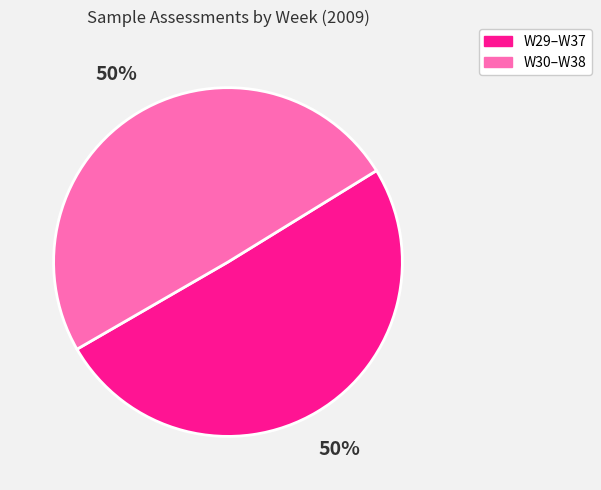

How many segments does this pie chart have?

2